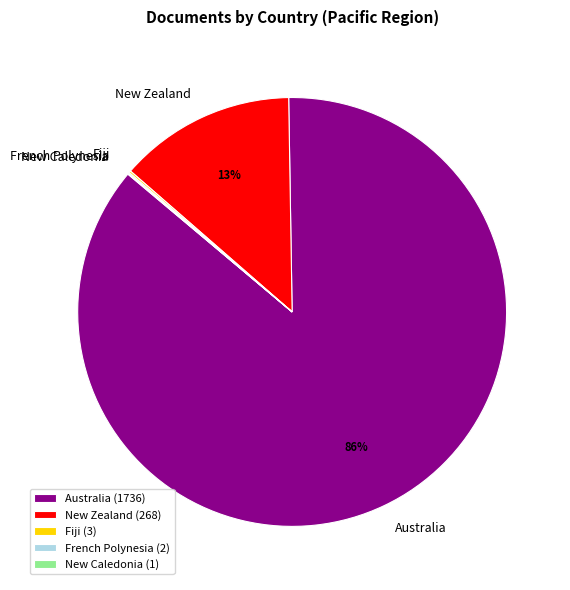

Does Australia represent more than half of the total?

Yes